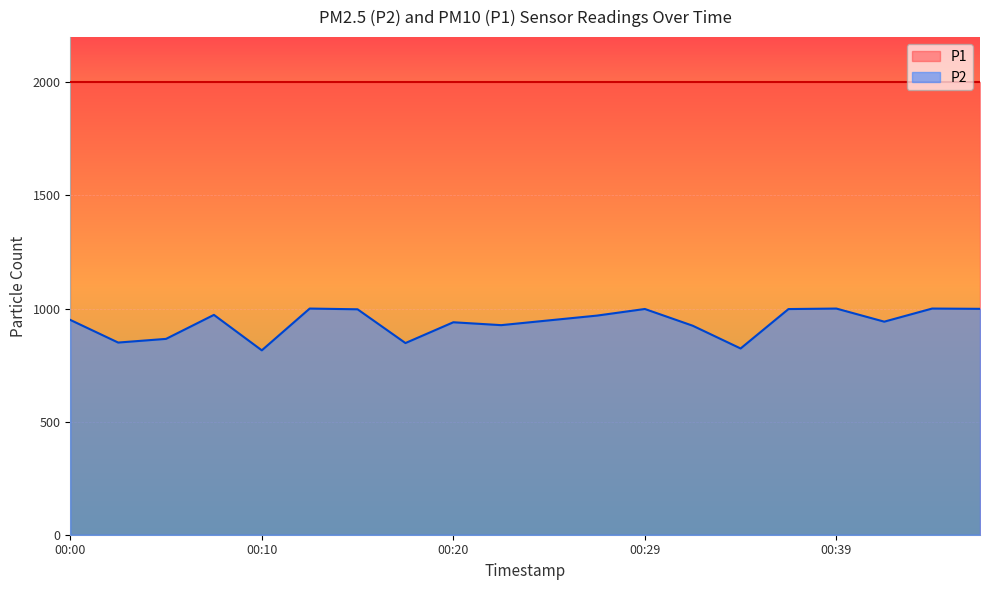

The value at 00:17 is 190.0. True or false?

False